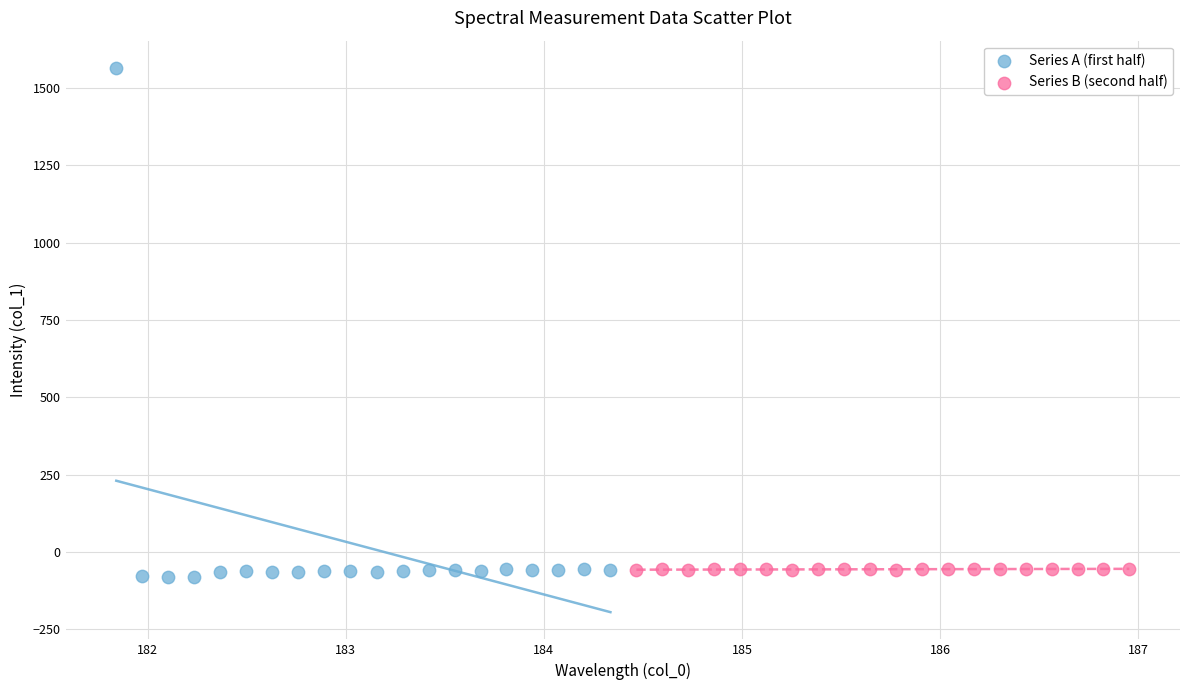

Which series reaches the maximum Y coordinate?

Series A (first half)